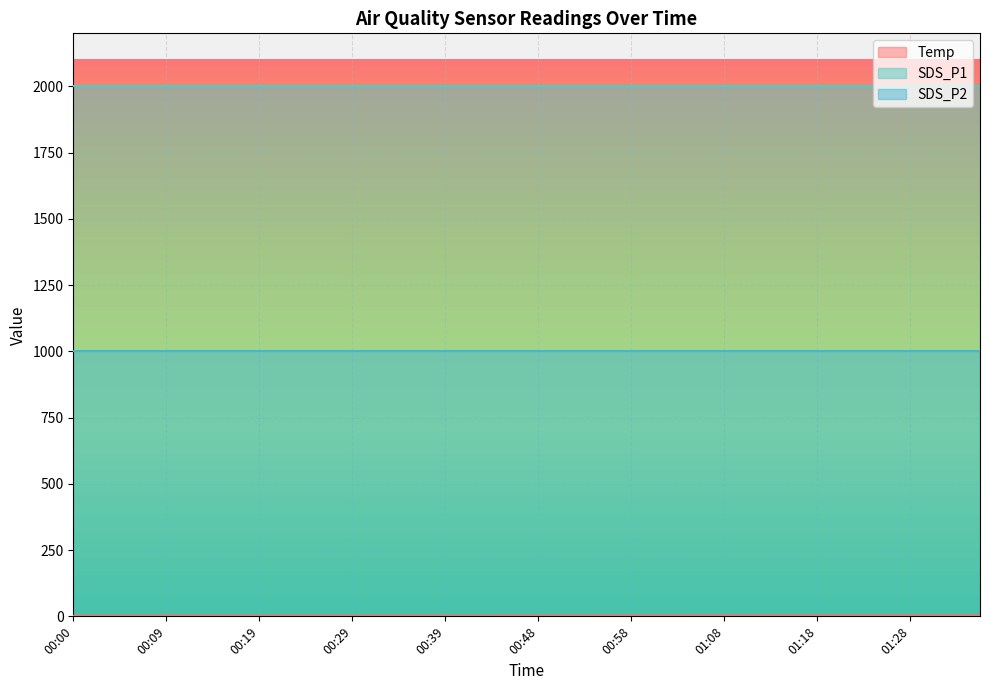

Which has a higher value, 00:41 or 00:24?

00:41